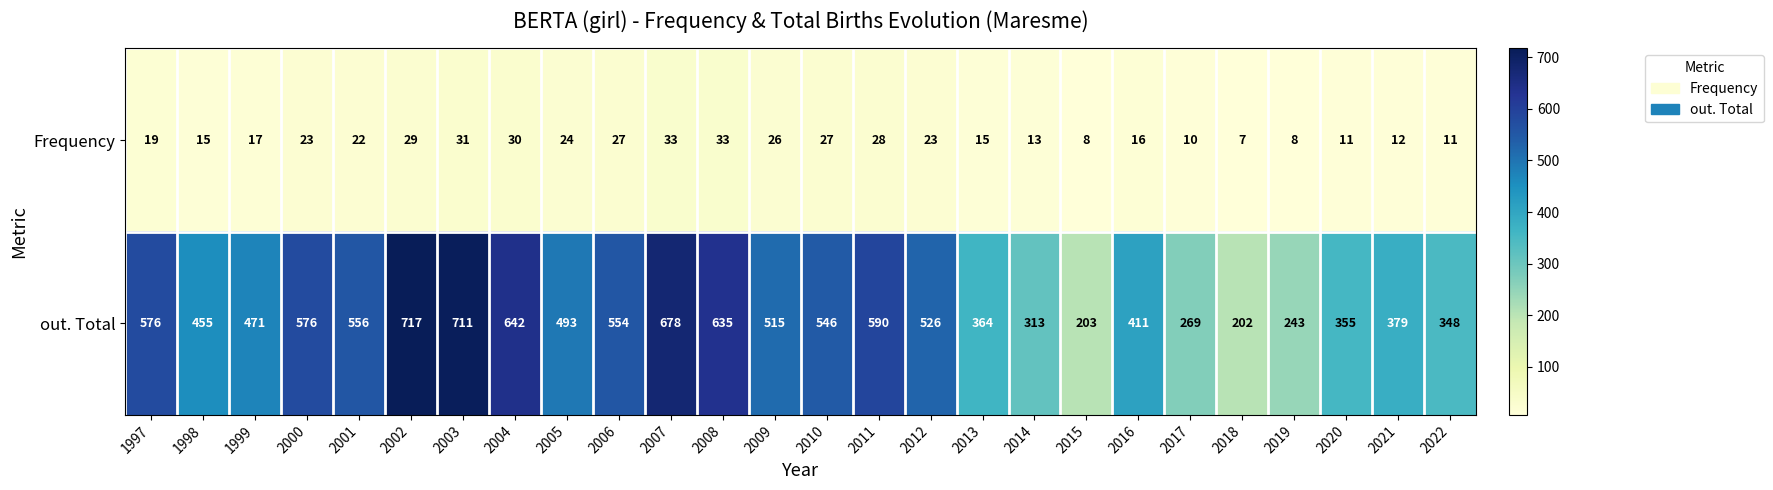

What is the spread (max minus min) of values at 1998?

440